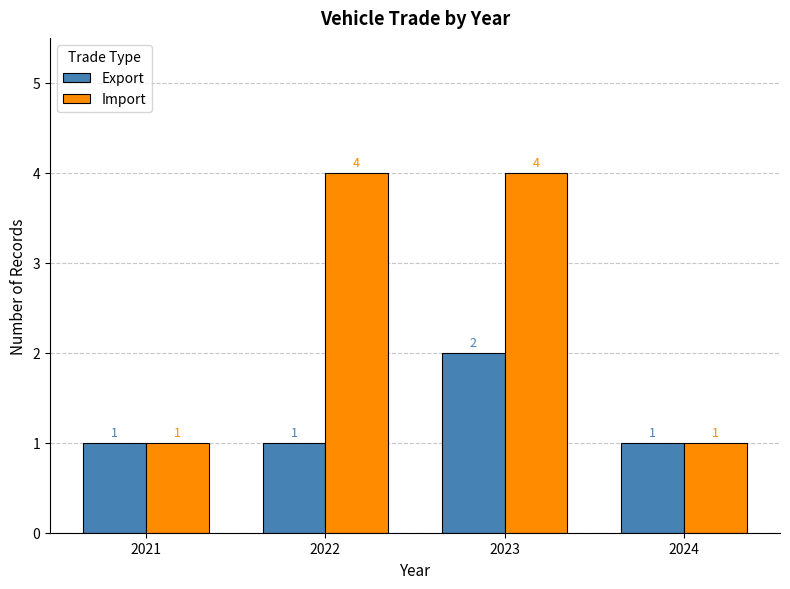

Rank the series by their average value, from highest to lowest.

Import, Export